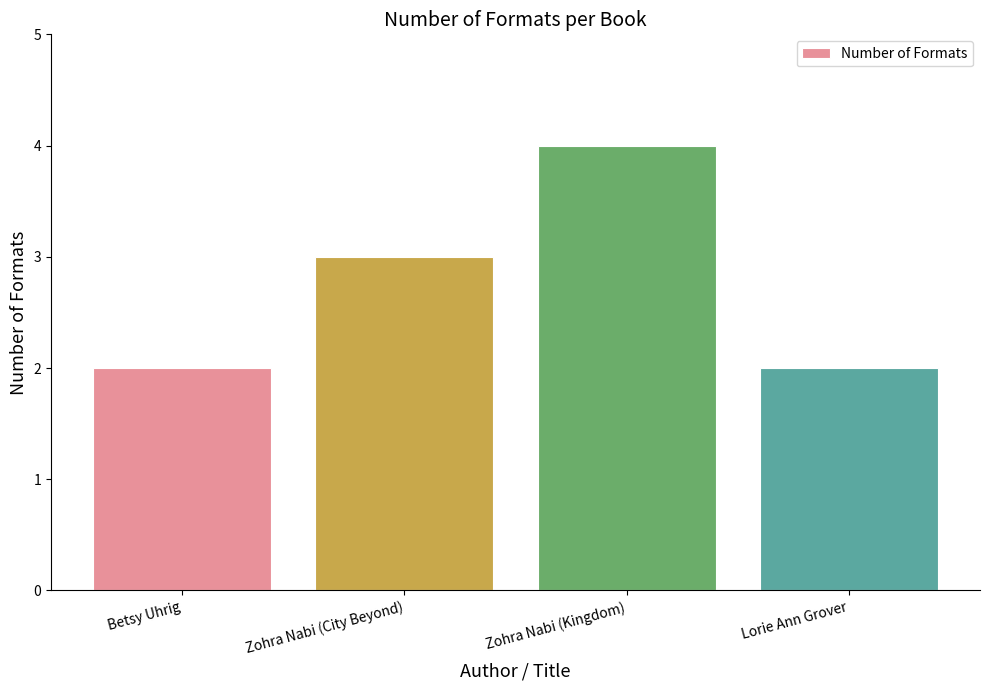

Count the number of categories in the chart.

4